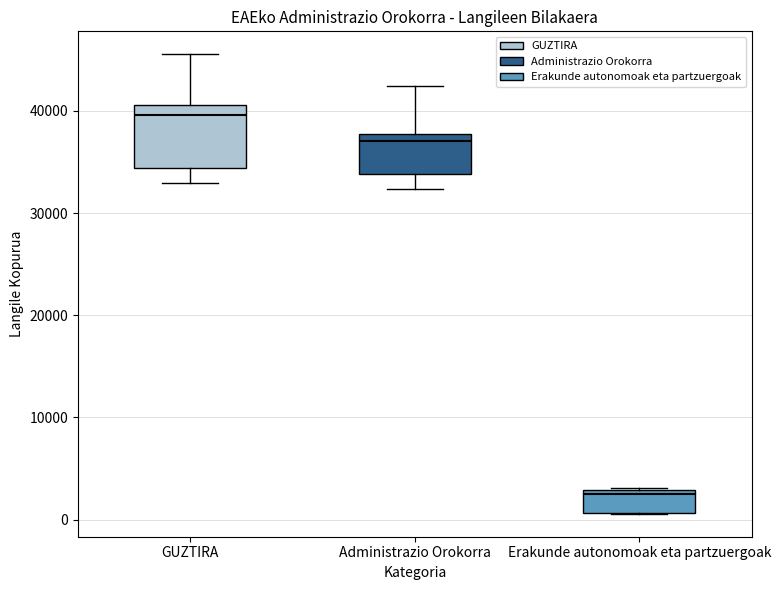

Where is the lower edge of the box for Erakunde autonomoak eta partzuergoak on the y-axis? The values are not printed on the chart, so give them approximately, as read against the axis.

1000